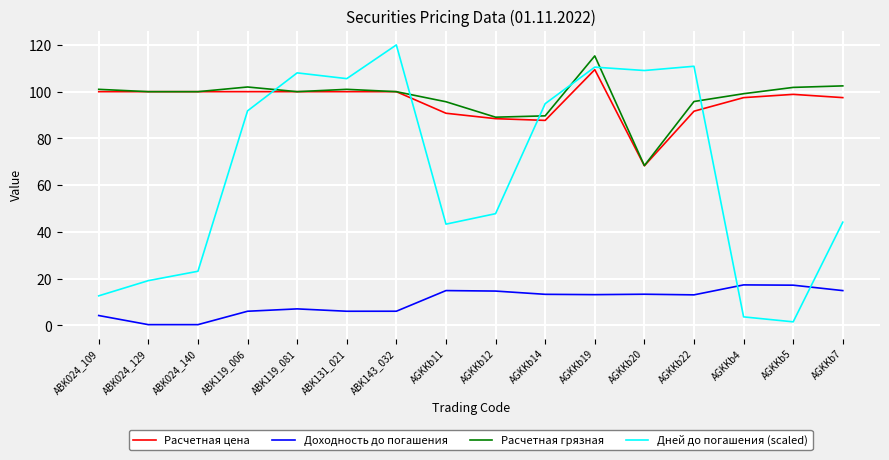

List the series in order of their peak value, lowest first.

Доходность до погашения, Расчетная цена, Расчетная грязная, Дней до погашения (scaled)